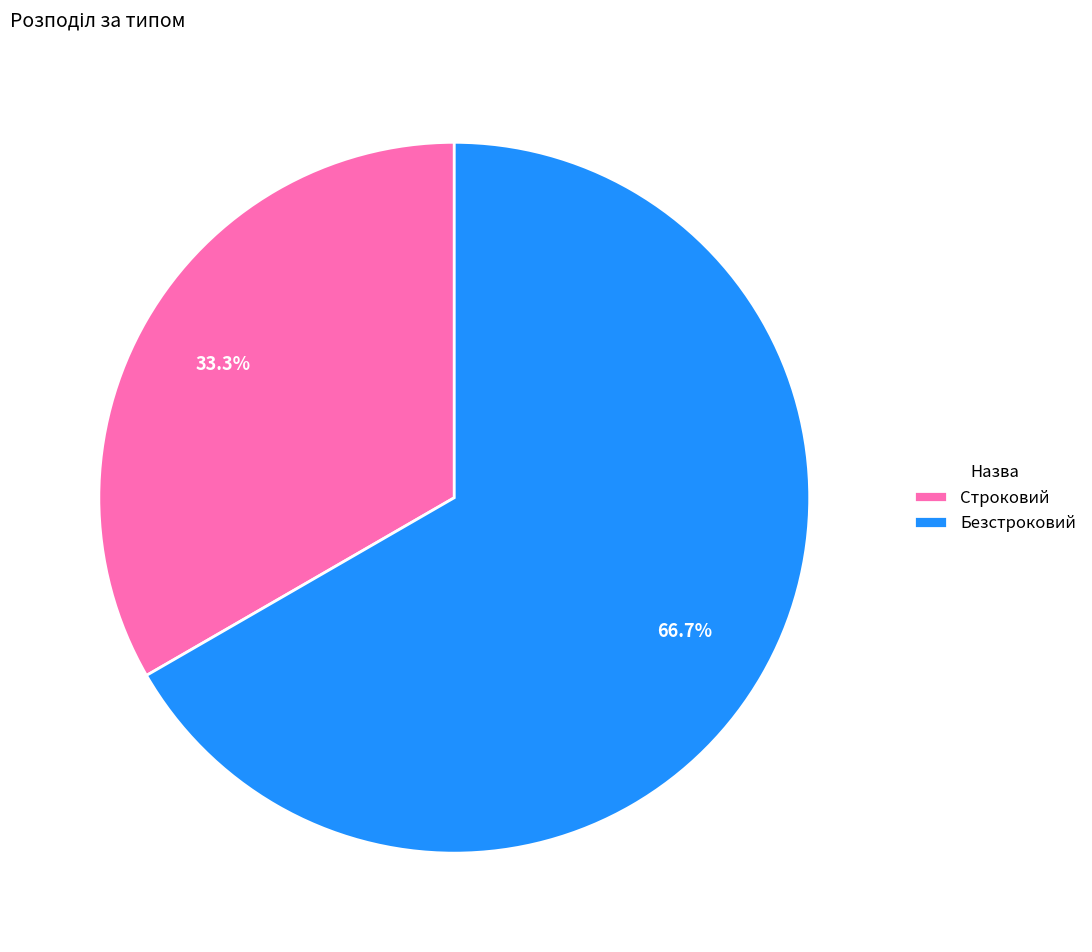

What is the largest slice in the pie chart?

Безстроковий